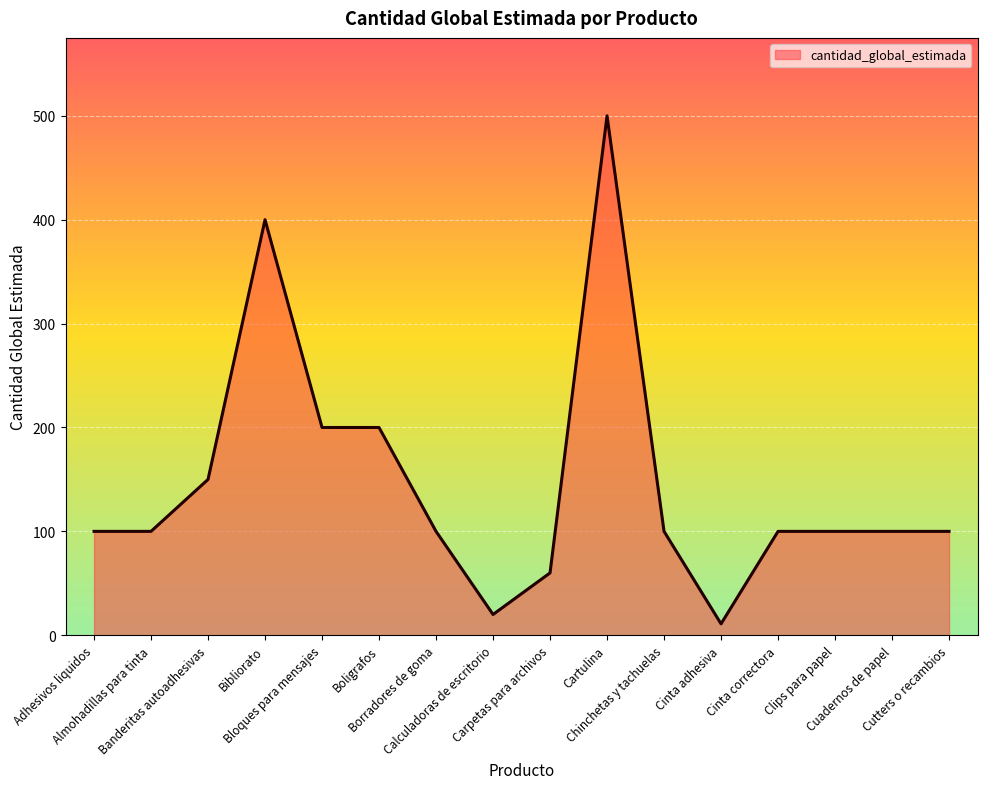

What is the greatest value displayed?

500